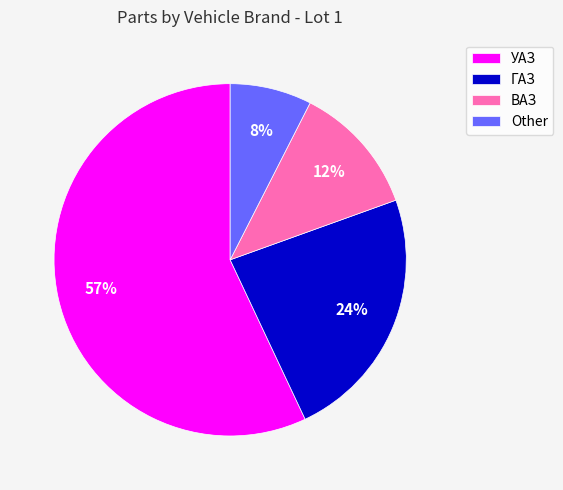

Approximately how many times larger is the value at ГАЗ compared to УАЗ?

0.4